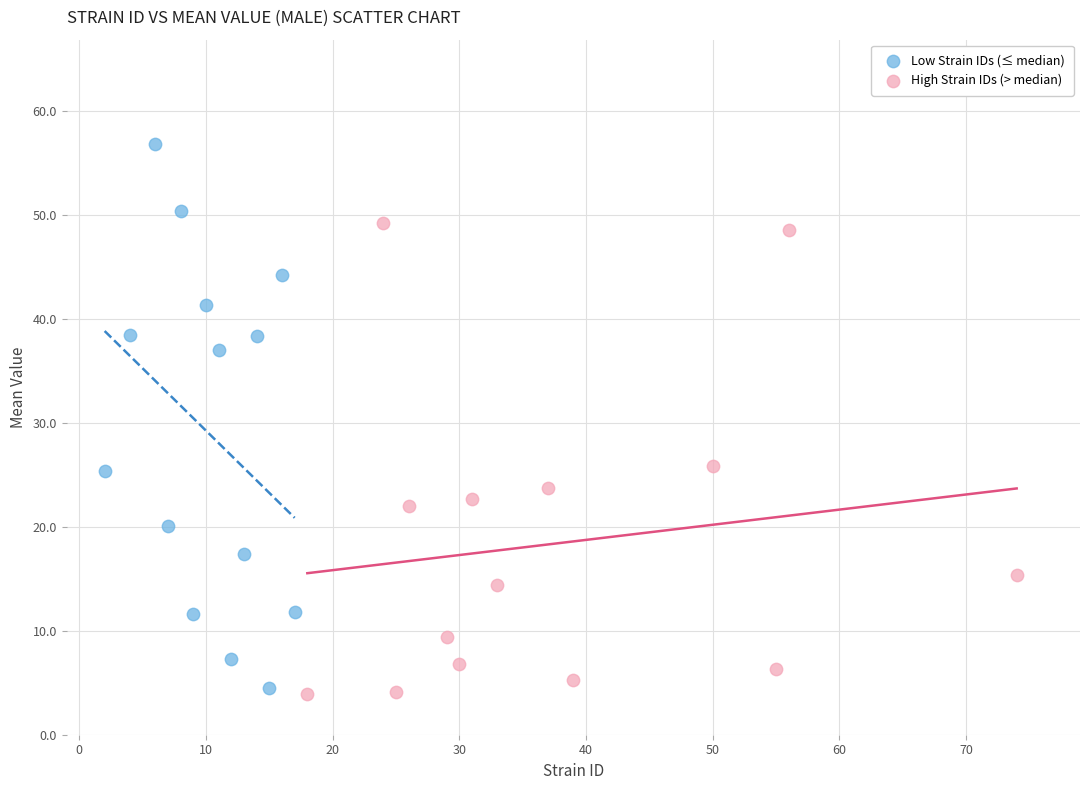

Which series contains the highest Y value?

Low Strain IDs (≤ median)